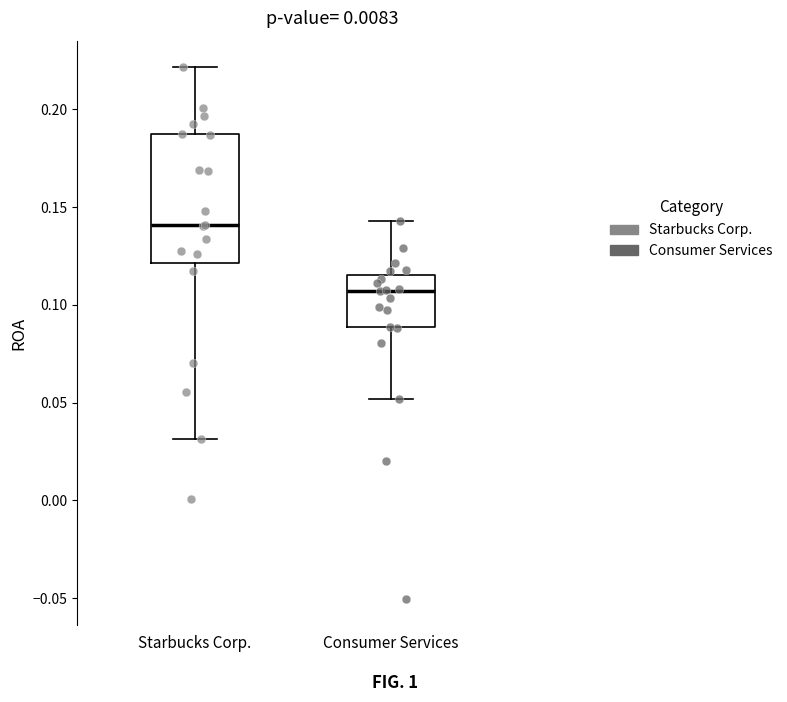

Where does the lower whisker of the box for Consumer Services end on the y-axis? The values are not printed on the chart, so give them approximately, as read against the axis.

0.050